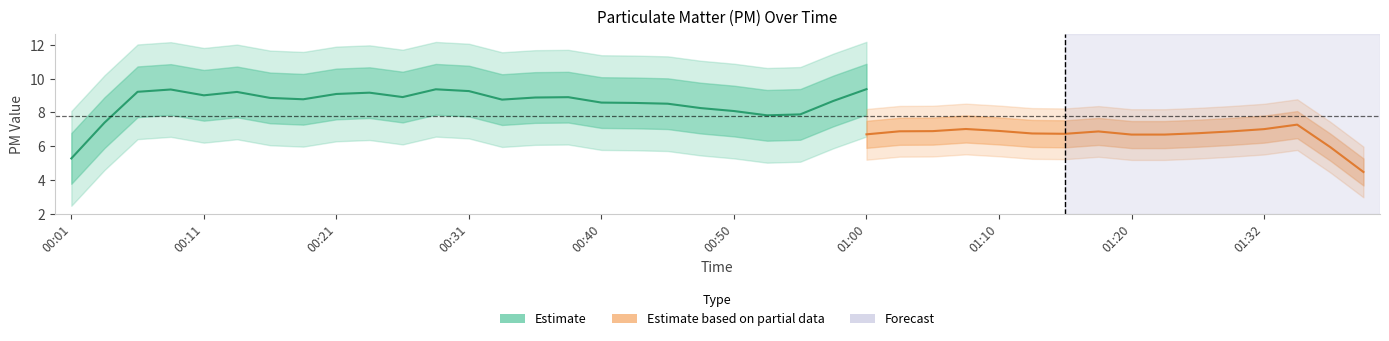

List the series in order of their peak value, highest first.

P1, P2